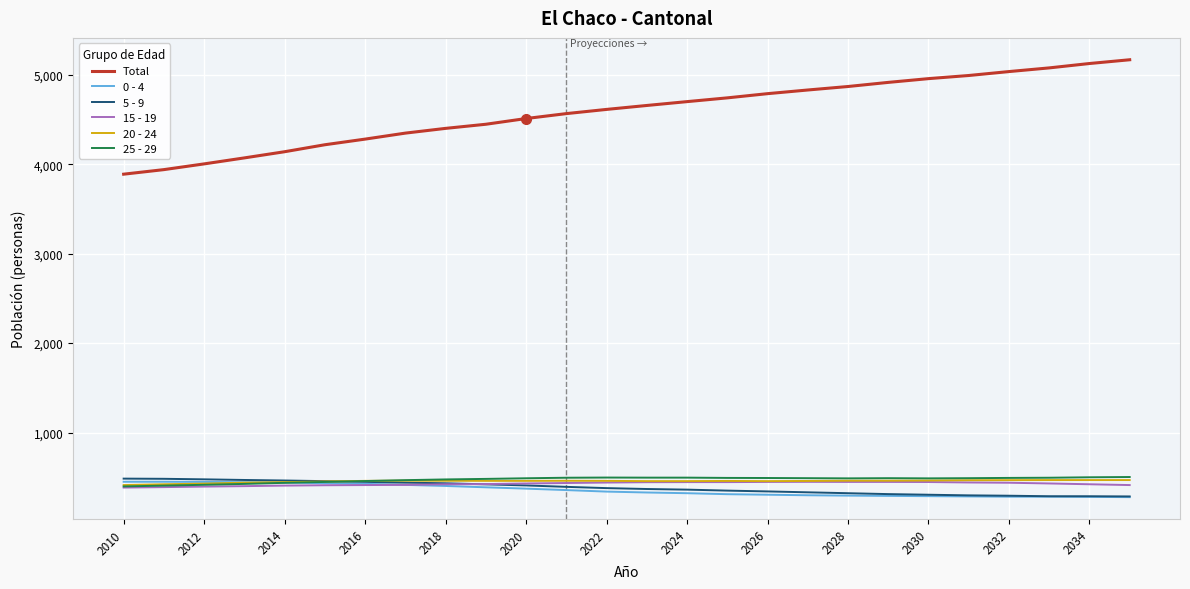

Which series has the largest total across all categories?

Total